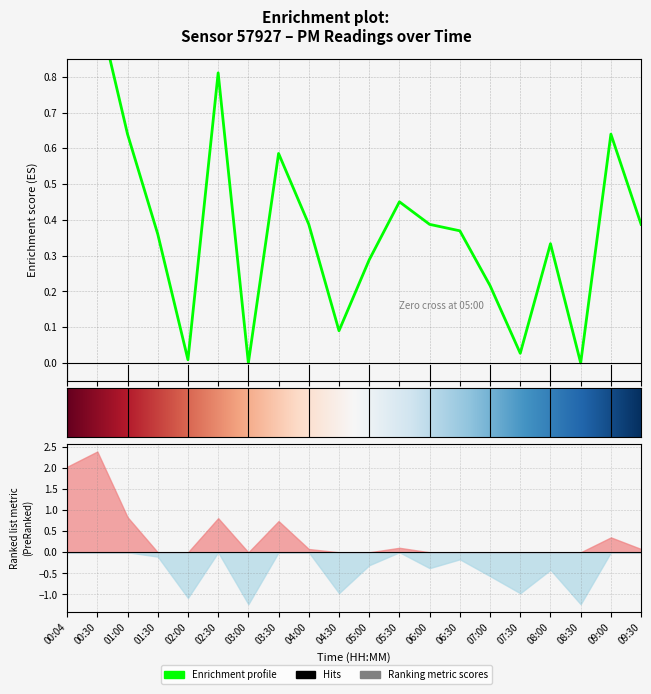

How many interior local valleys (lower than both neighbors) does the data have?

5